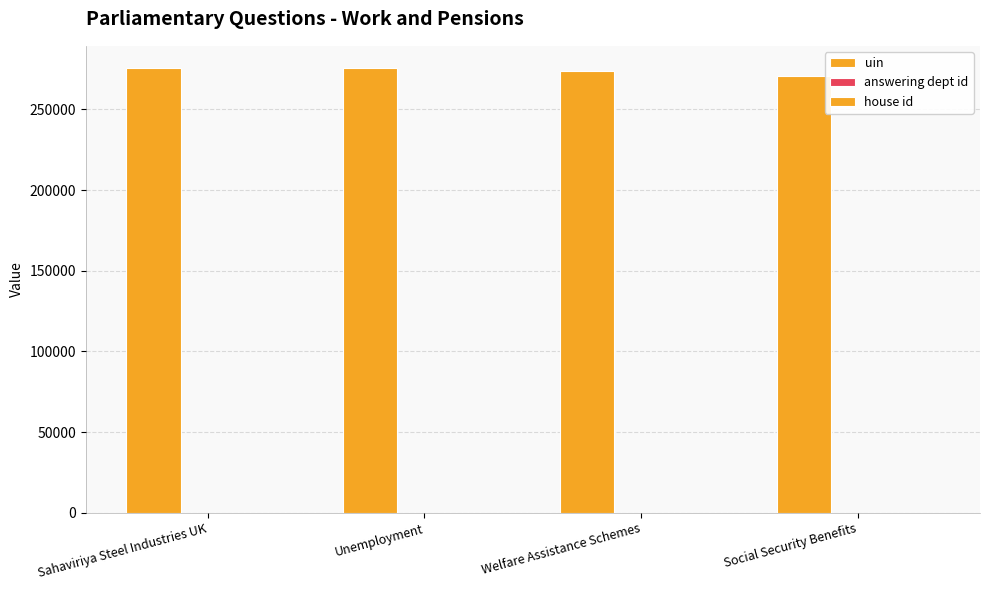

What is the value of the uin bar at the 4th from the left?

270705